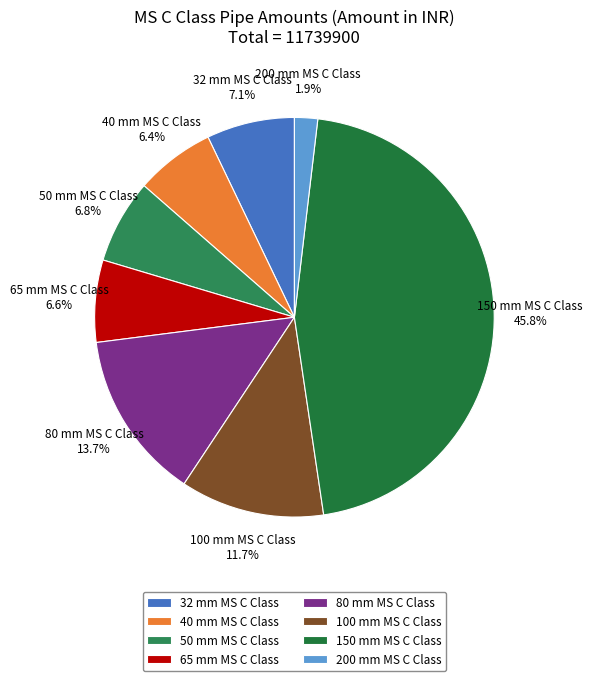

To the nearest percent, what percentage of the pie is 200 mm MS C Class?

2%